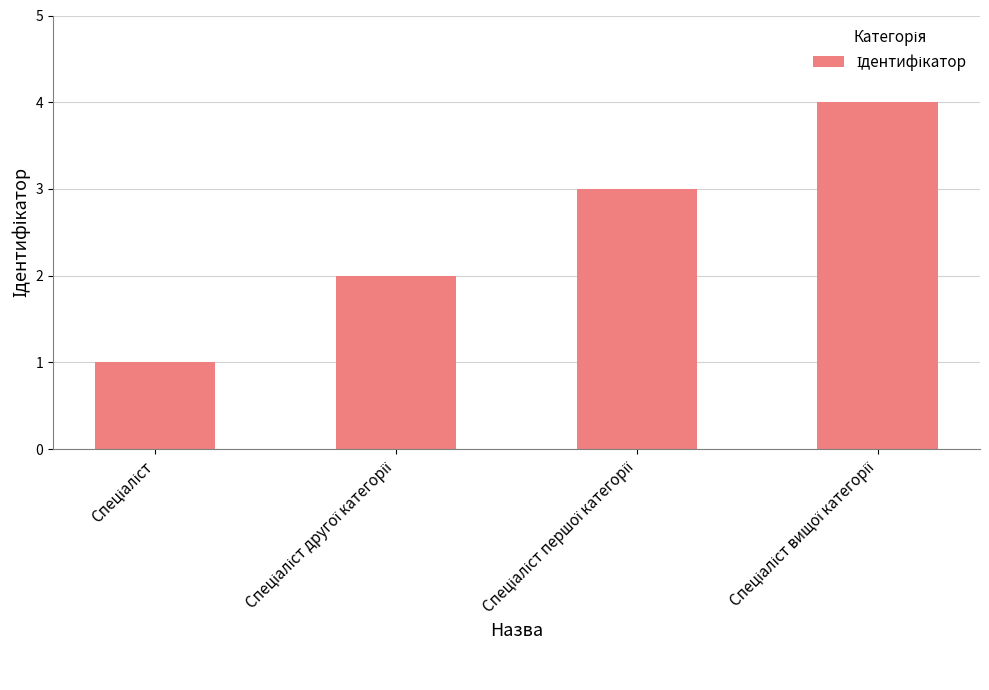

How many data points are less than 3?

2